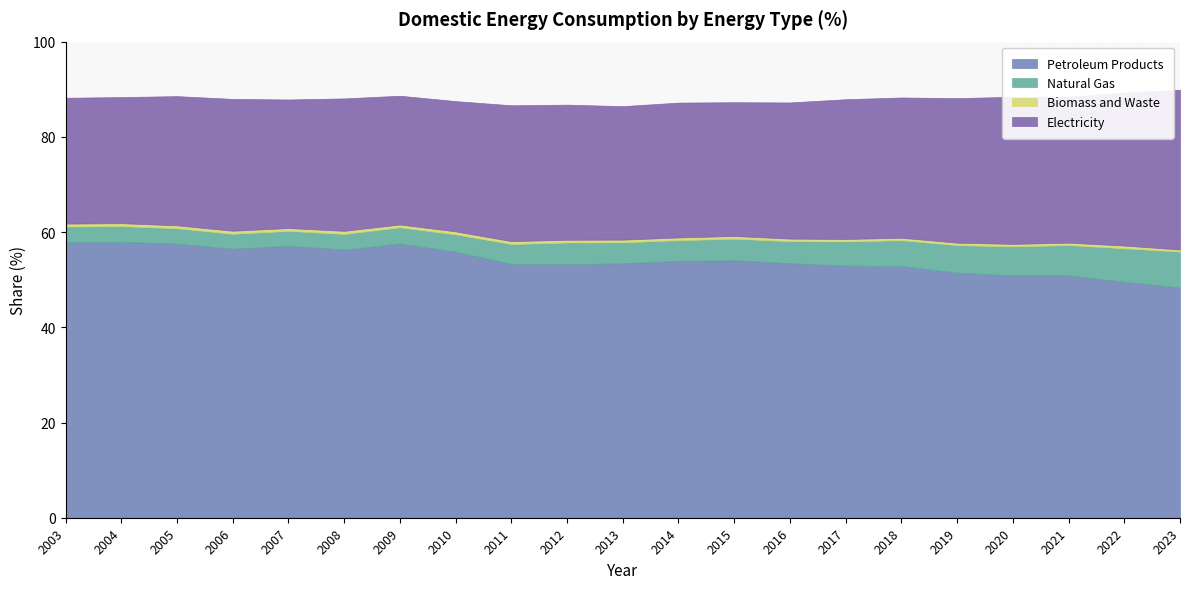

Which has a higher value, 2014 or 2007?

2007